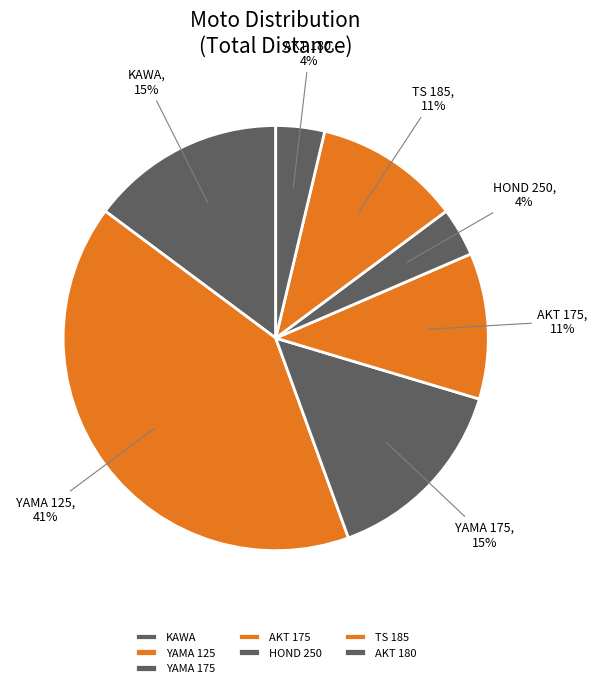

Does any single category account for the majority?

No